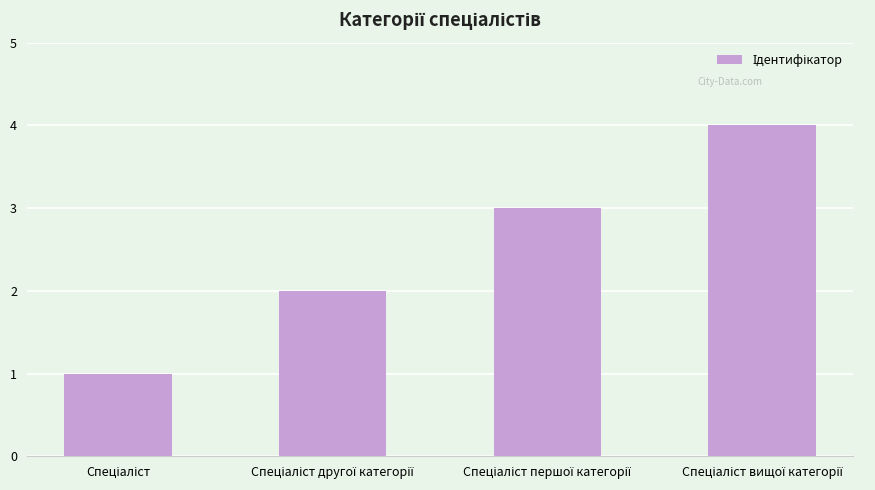

What is the greatest value displayed?

4